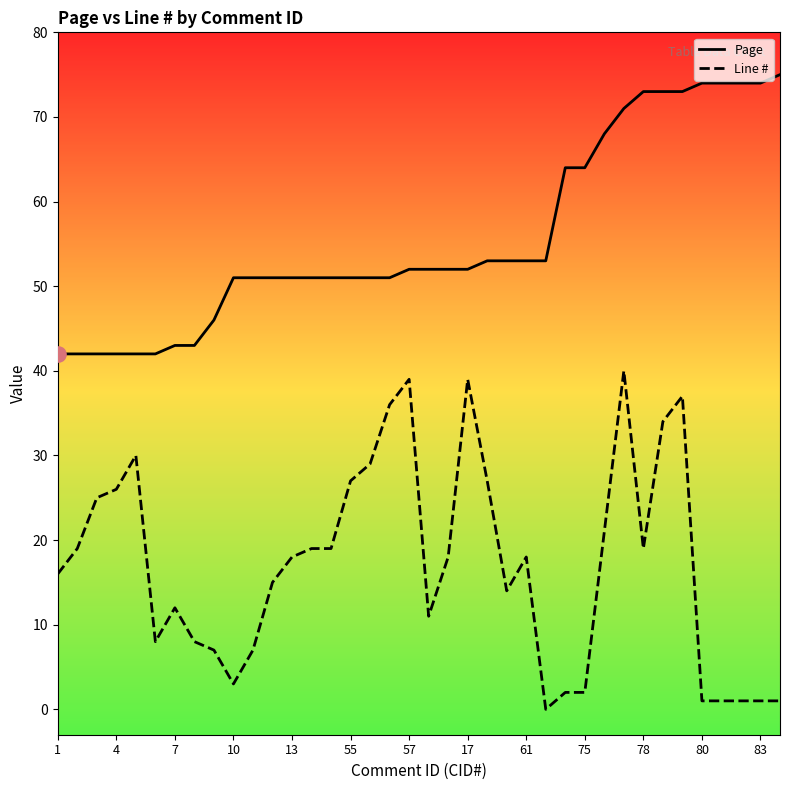

At how many categories does at least one series exceed 6?

38